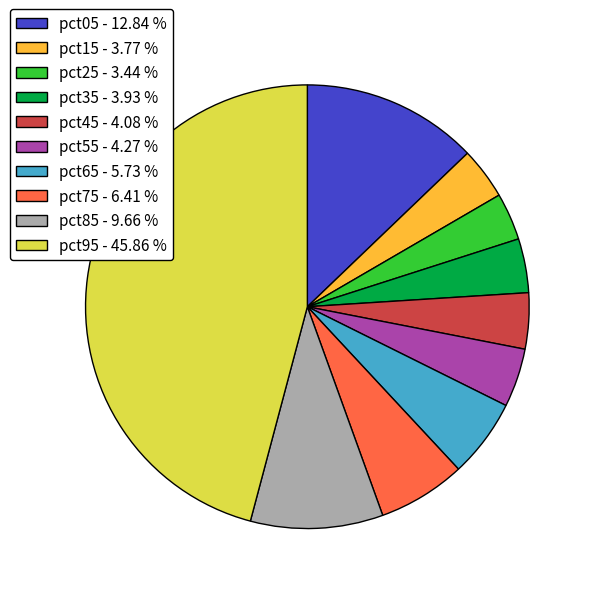

Is the sum of pct65 - 5.73 % and pct35 - 3.93 % greater than half?

No